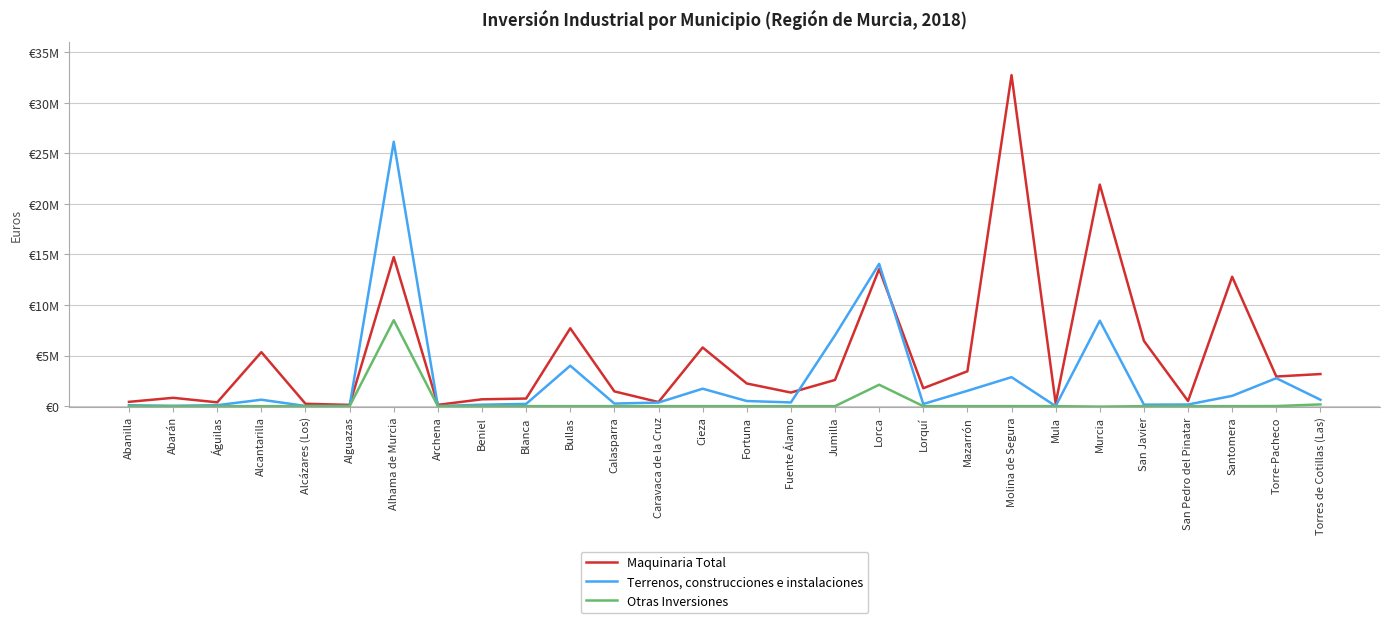

Reading left to right, what are all the values shown in this chart?

Maquinaria Total: 425761	825396	377098	5342403	235952	123516	14743213	130051	677301	752326	7700729	1459928	405267	5803142	2241942	1345477	2591473	13559095	1772574	3450197	32740154	282061	21911184	6456014	506758	12798024	2931427	3175150
Terrenos, construcciones e instalaciones: 89872	34000	96087	635892	17641	15965	26148827	10637	142826	221690	4001444	253642	355285	1725272	507275	369422	7008601	14071748	211855	1517753	2866744	0	8453527	149200	161261	1017585	2765762	632338
Otras Inversiones: 0	0	0	0	0	0	8500000	0	0	902	0	0	0	0	0	0	0	2118791	0	0	3000	0	-47570	0	0	0	10000	172400